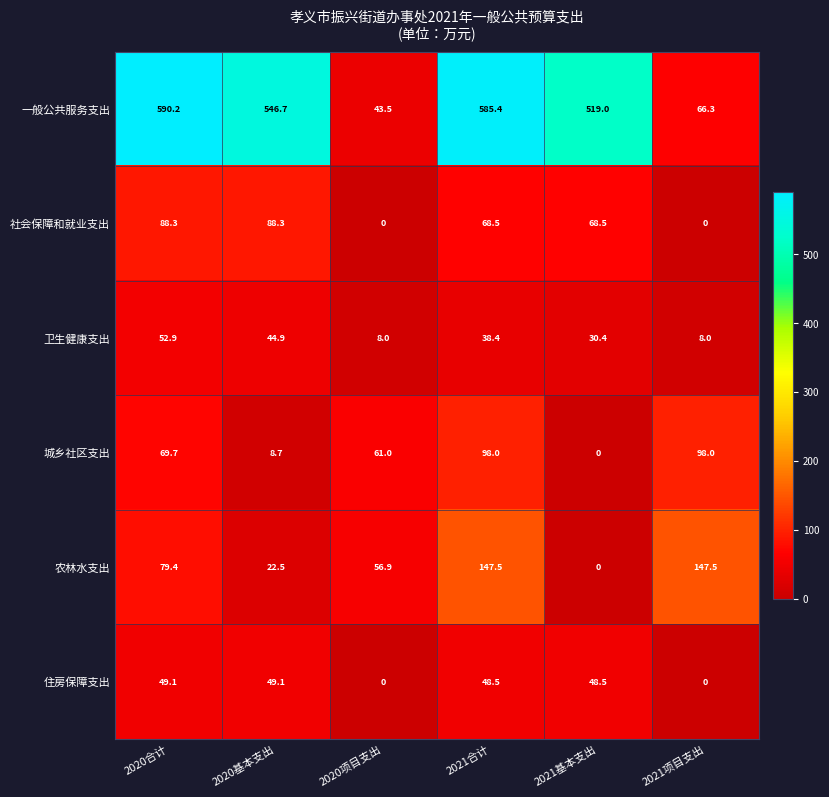

What is the sum of the 卫生健康支出 values at 2020合计 and 2020项目支出?

60.9